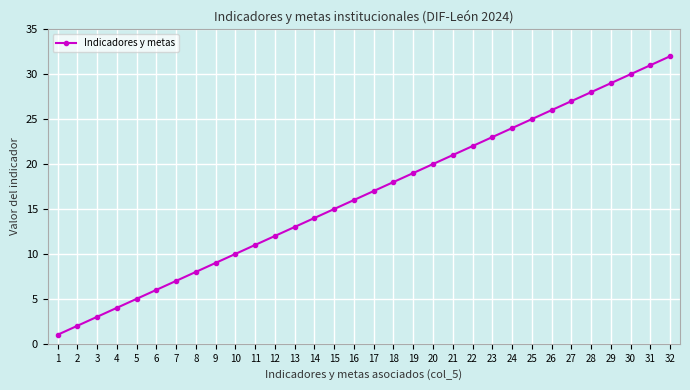

What is the difference between the maximum and minimum values?

31